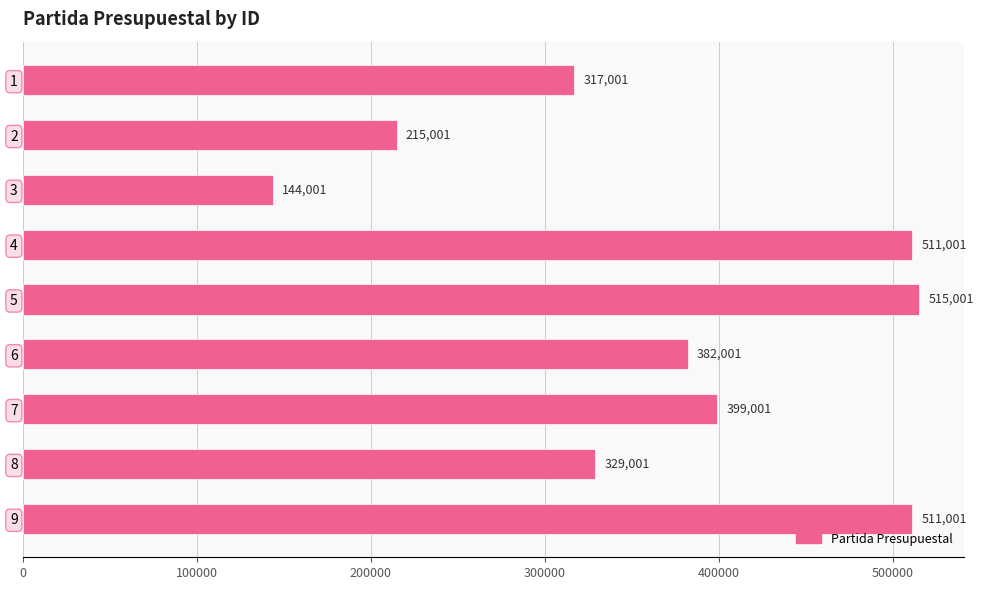

What is the difference between the maximum and minimum values?

371000